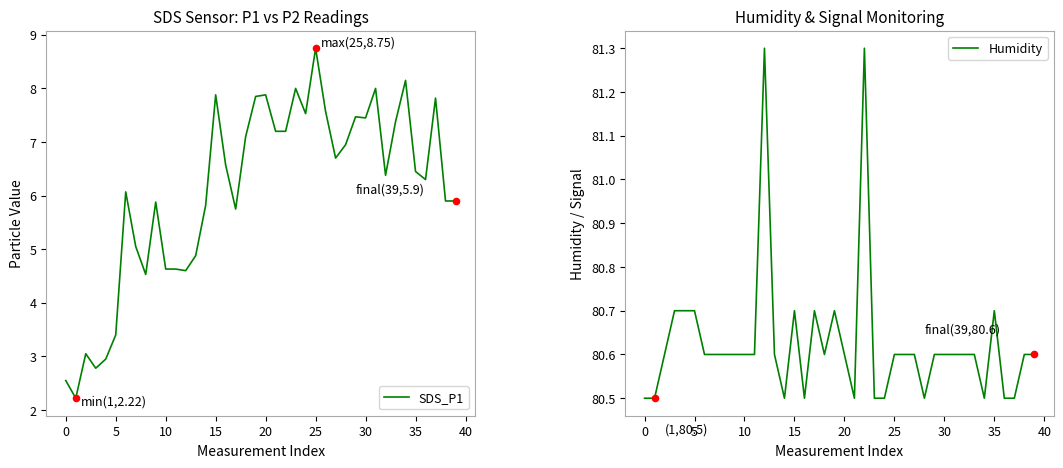

At how many categories does at least one series exceed 47?

40